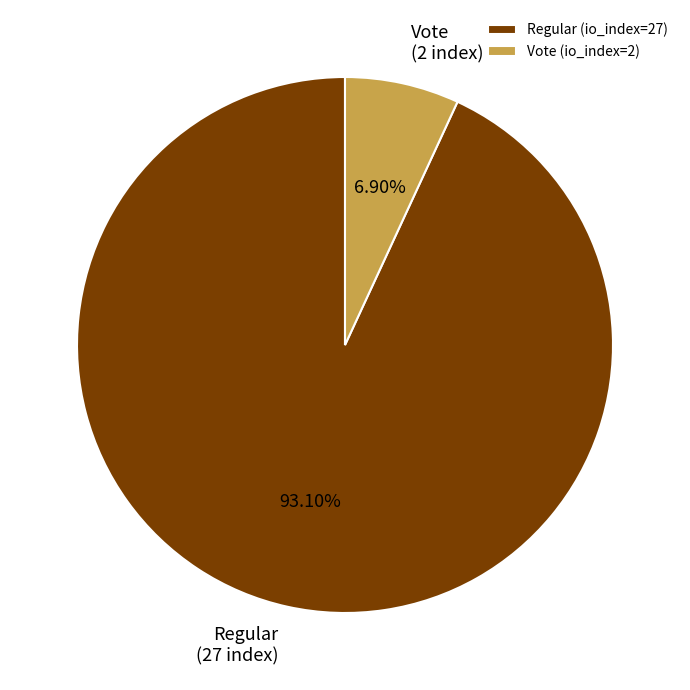

Combined, what portion of the pie is Regular (io_index=27) and Vote (io_index=2)?

100.0%